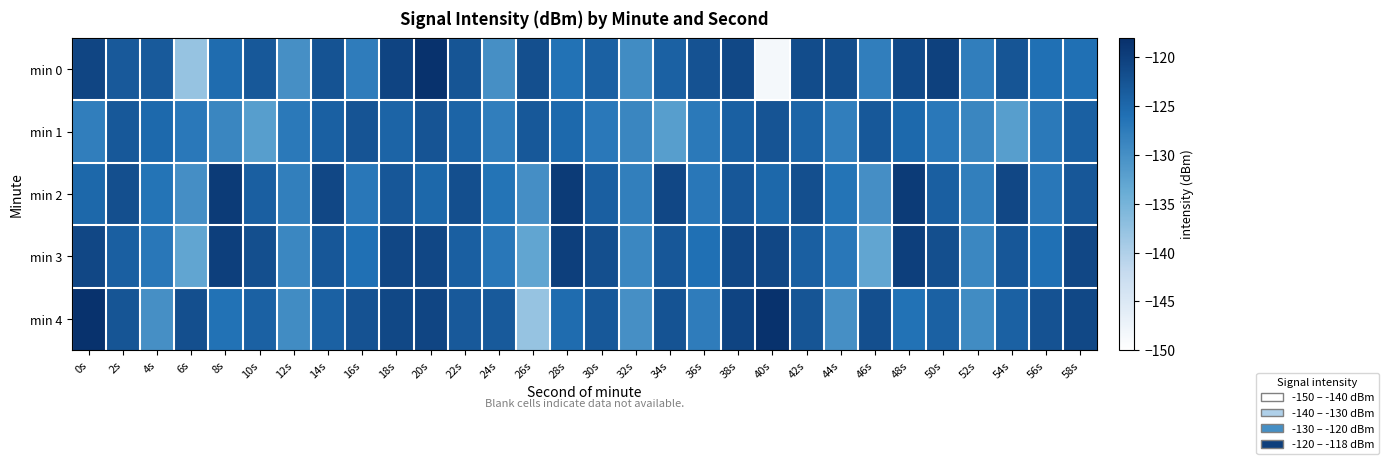

List the series in order of their peak value, highest first.

min 0, min 4, min 2, min 3, min 1